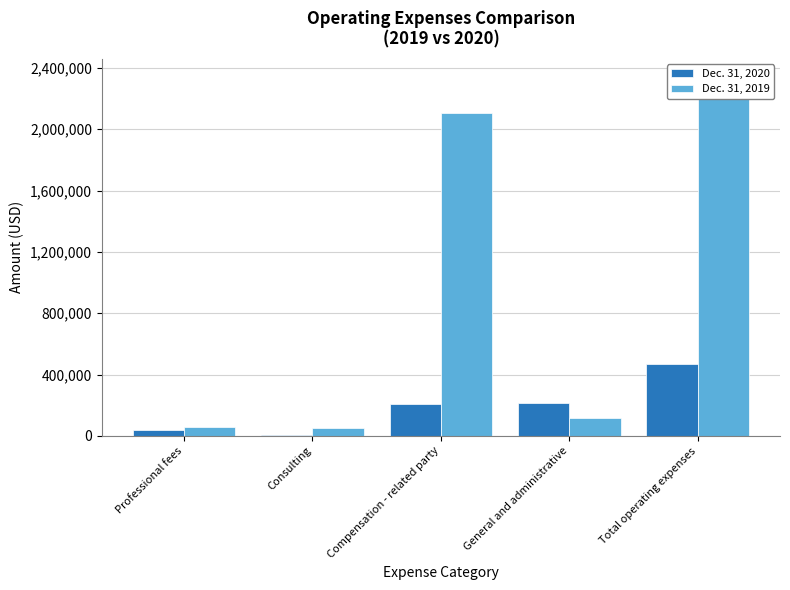

Which series has the largest total across all categories?

Dec. 31, 2019